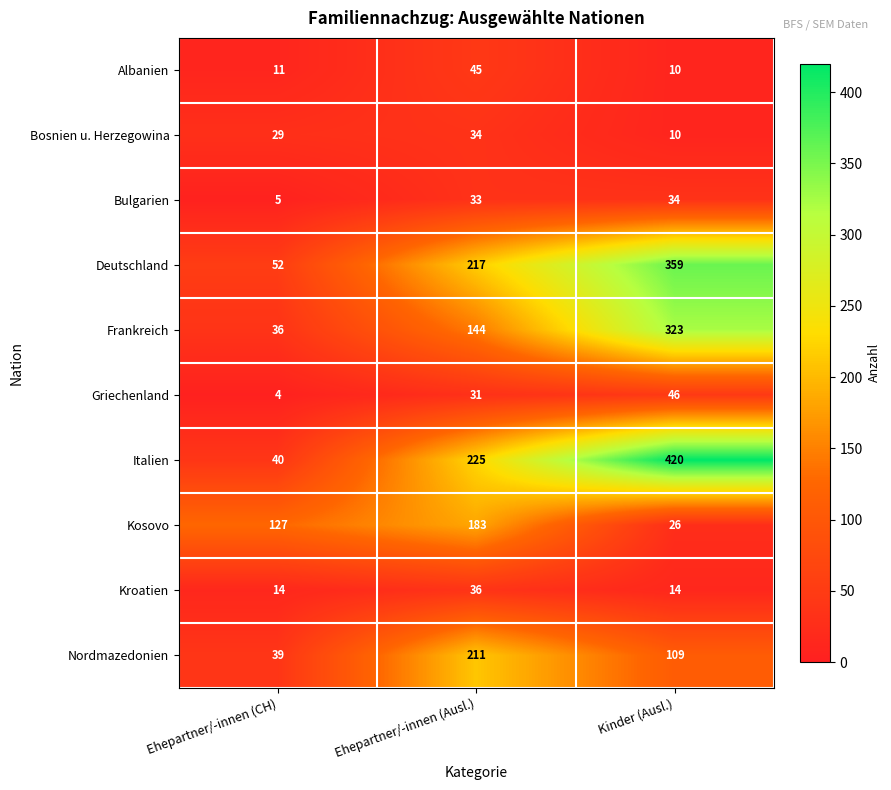

How many distinct data groups are displayed?

10